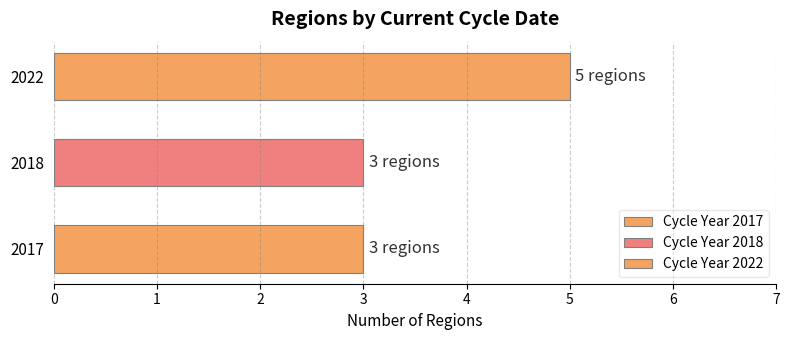

What is the smallest value displayed?

3